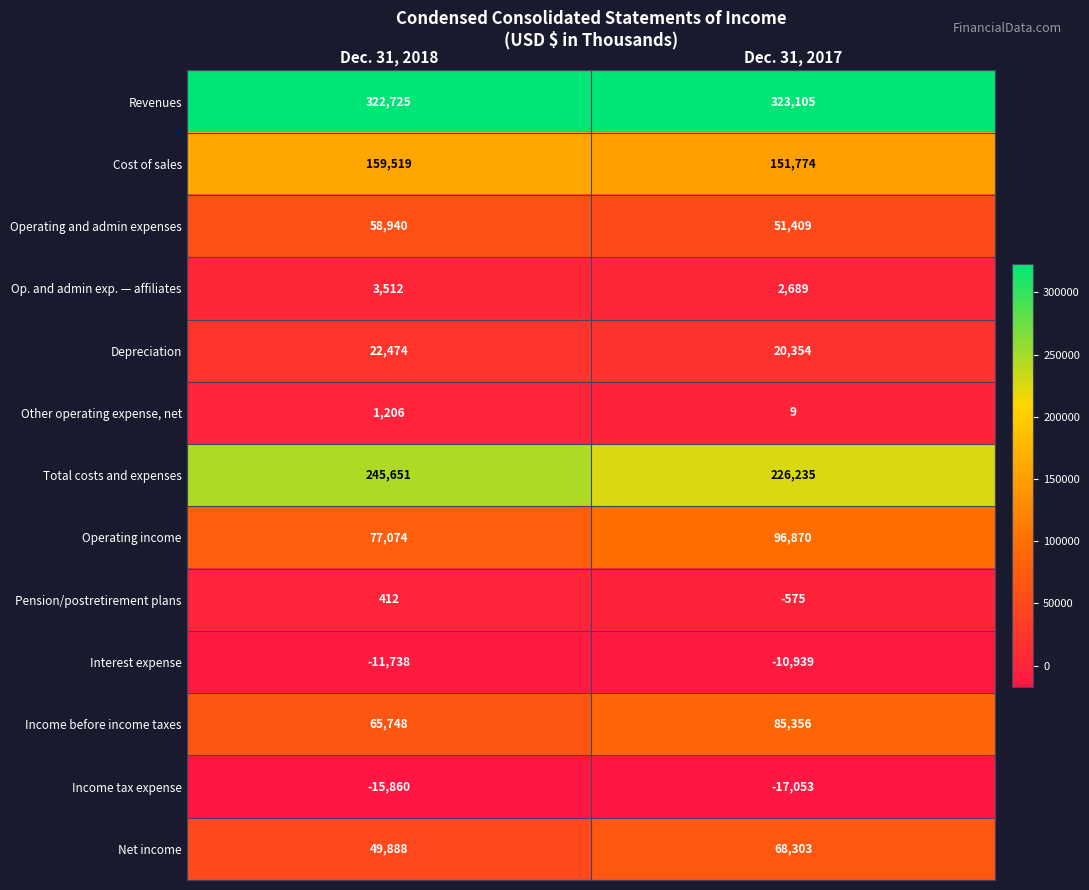

What is the total value across all series at Dec. 31, 2018?

979551